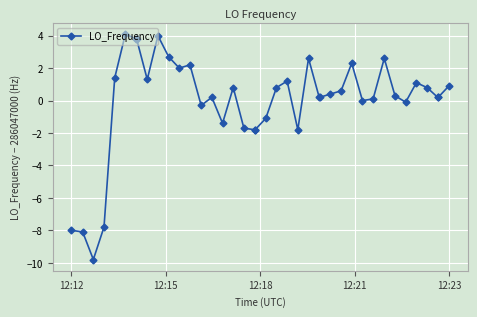

Is this an area chart (filled region under the line)?

No